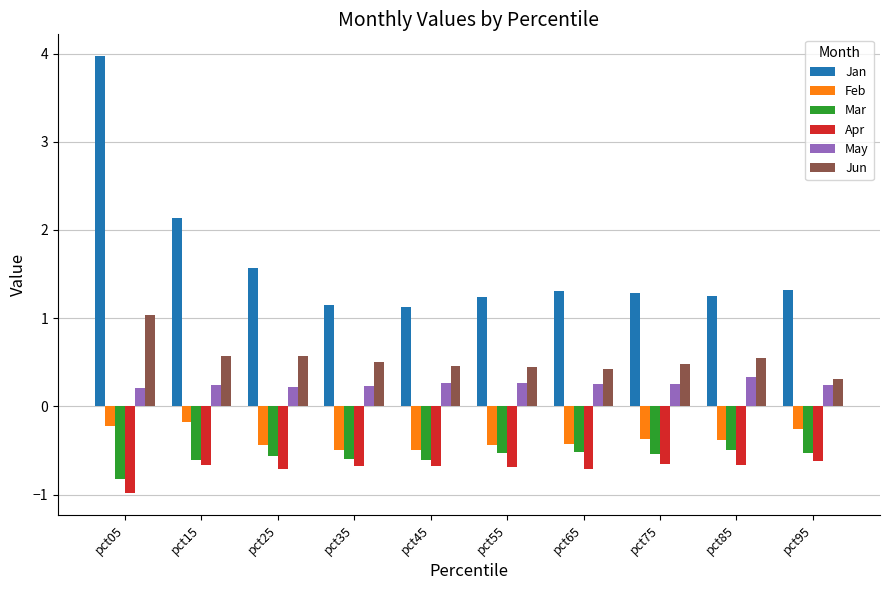

At pct25, list the series in order from smallest to largest.

Apr, Mar, Feb, May, Jun, Jan